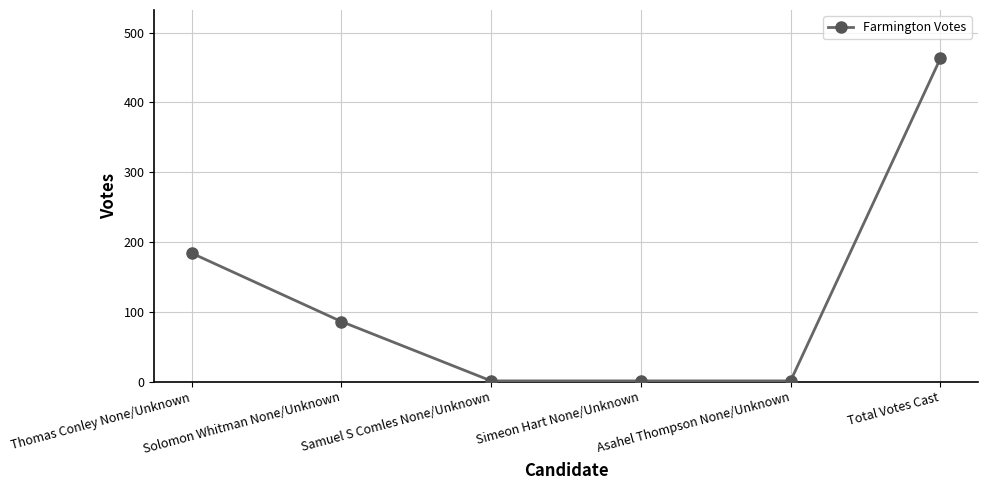

What is the label of the 5th point from the left?

Asahel Thompson None/Unknown